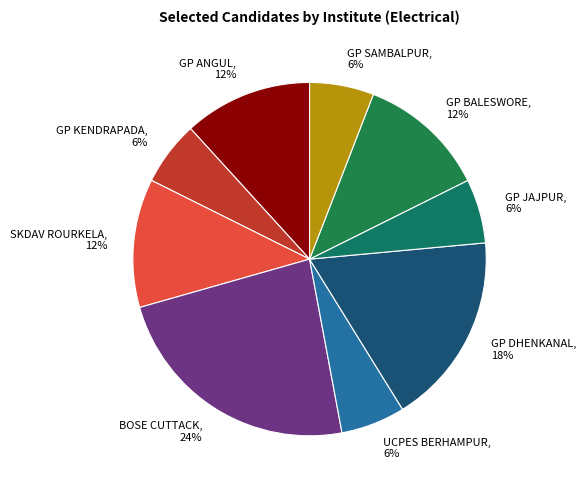

The GP SAMBALPUR slice represents 17% of the pie. True or false?

False